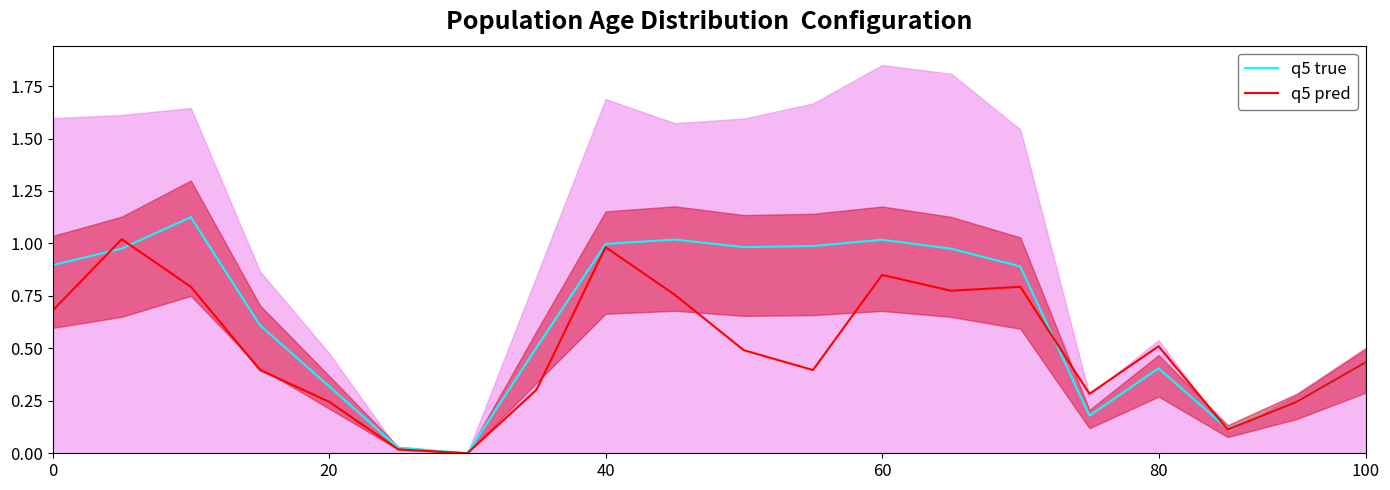

Which series ends up on top after the final intersection of q5 pred and q5 true?

q5 pred